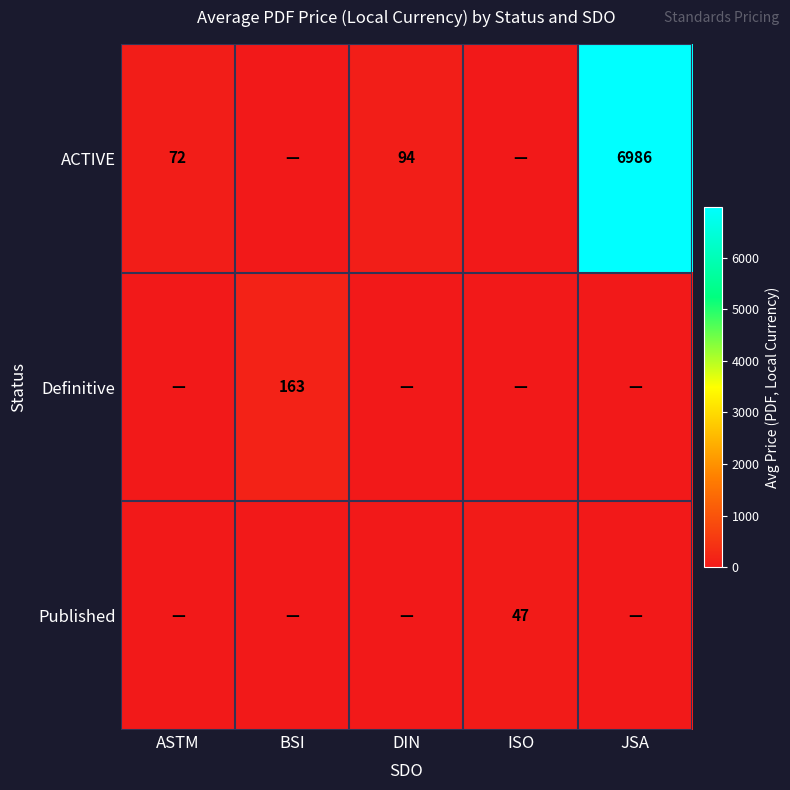

At how many categories does at least one series exceed 3181?

1